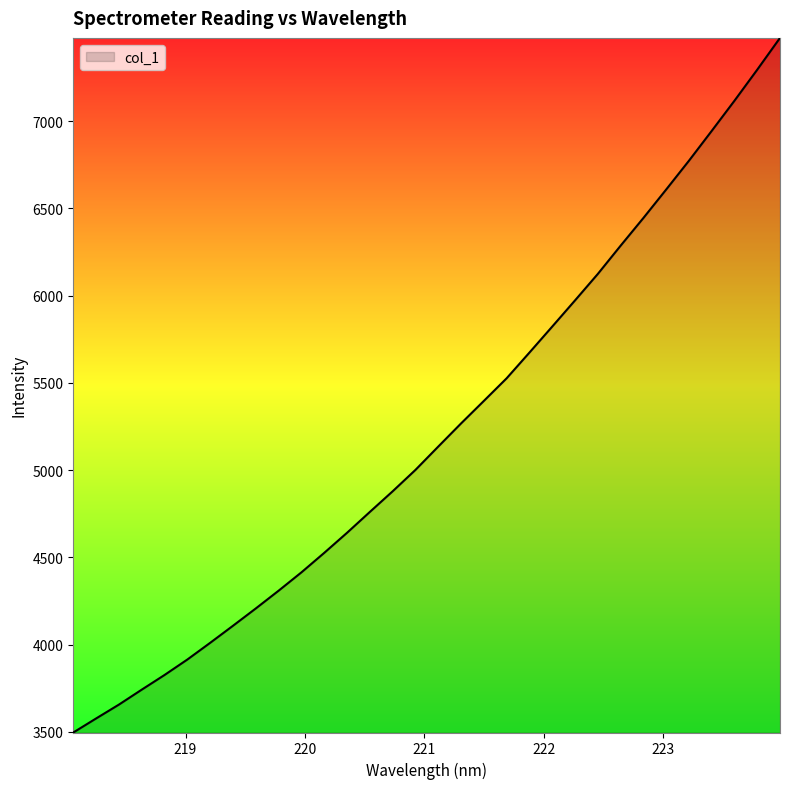

What is the smallest value displayed?

3495.7